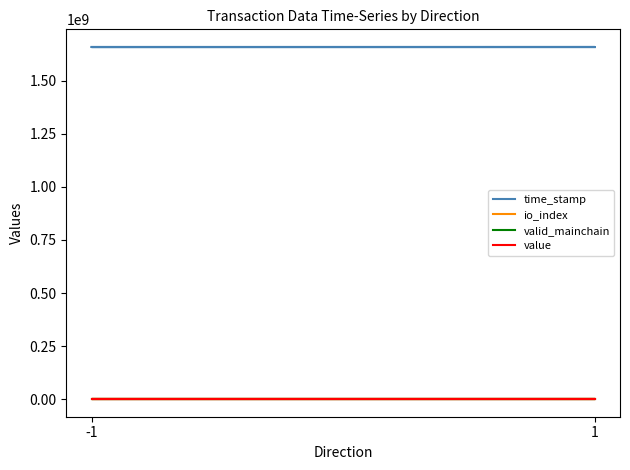

What is the total value across all series at -1?

1659712643.5